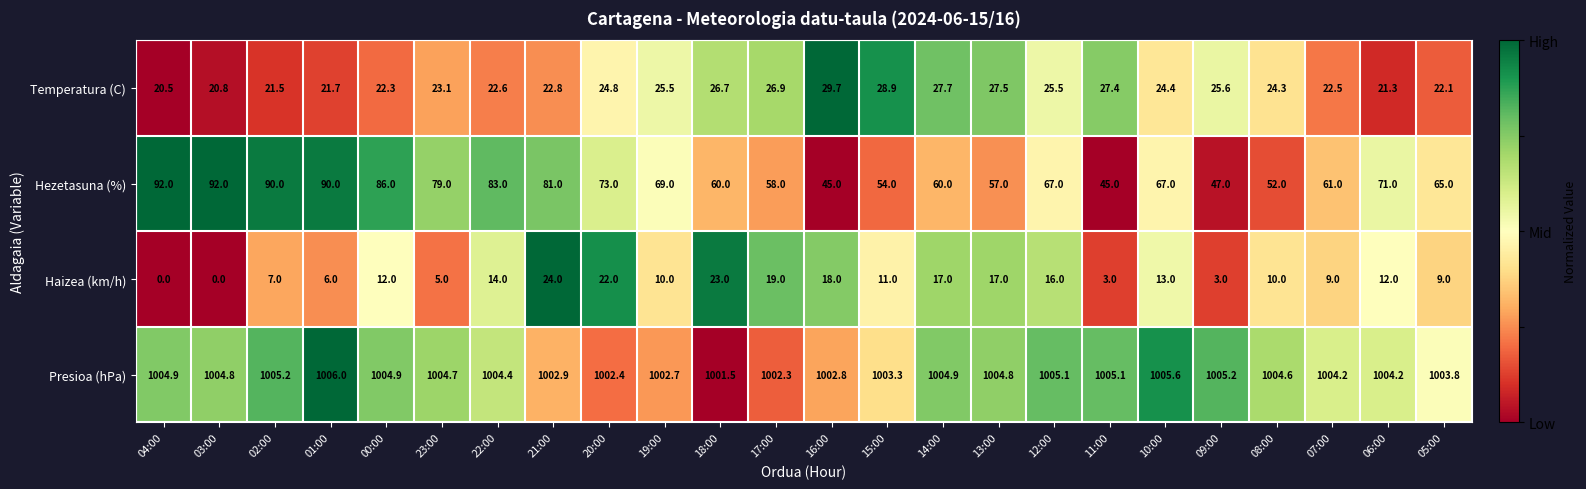

Count the number of categories in the chart.

24